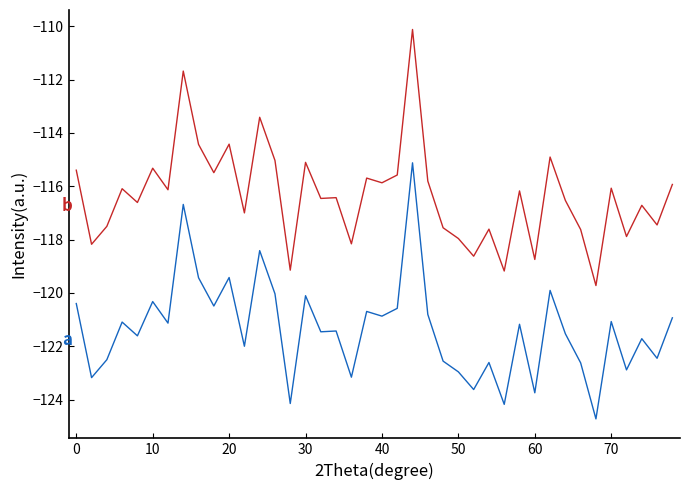

What is the minimum value shown in the chart?

-124.7